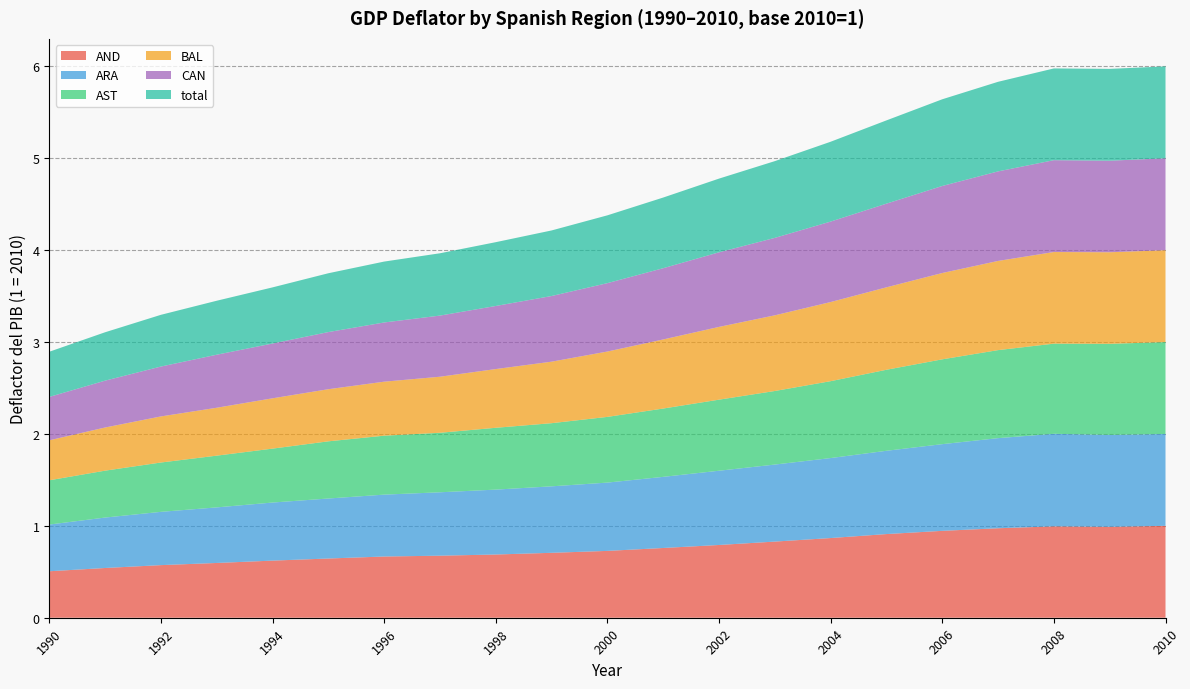

Is it true that AND equals 0.5 at 1990?

True